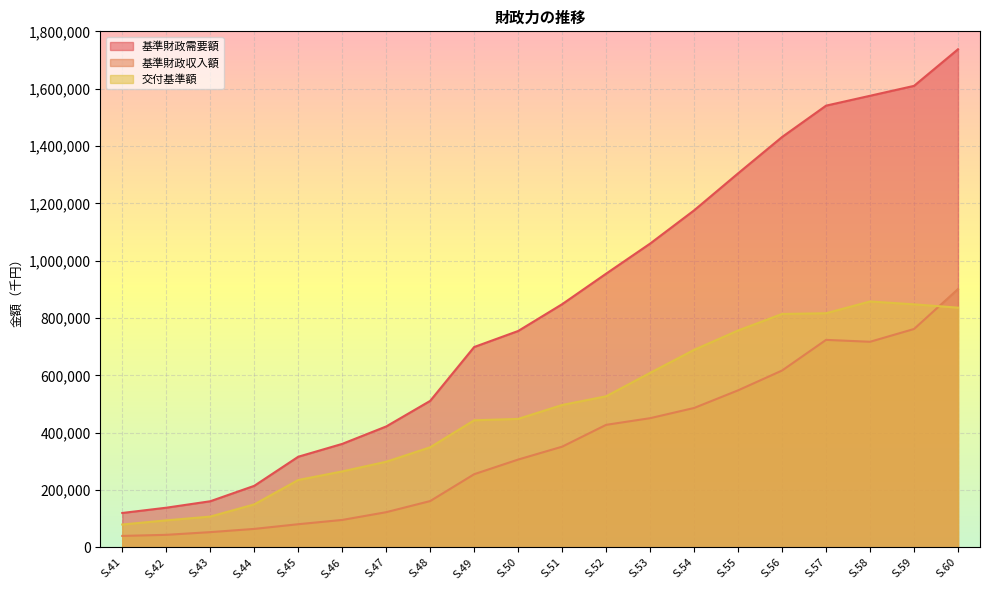

Reading left to right, extract all data points from this chart.

基準財政需要額: 120307	138683	161181	214950	316404	361239	422026	511252	699080	754964	848424	954892	1059765	1175659	1304708	1431483	1540837	1575270	1609799	1737430
基準財政収入額: 40285	44087	53488	64745	81126	96007	123046	161834	255514	306602	351532	427674	450897	486490	547987	617101	723988	717346	761926	901095
交付基準額: 80022	94596	107693	150205	235278	265232	298980	349418	443566	448362	496892	527218	608868	689169	756721	814382	816849	857924	847873	836335